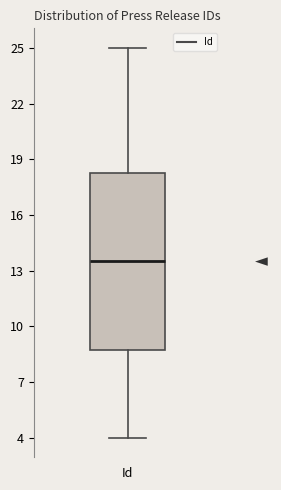

Read this box plot against the y-axis: the position of the median line, the range covered by the box, and the ends of both whiskers. The values are not printed on the chart, so give them approximately, as read against the axis.

median 13.5, box 9.0 to 18.5, whiskers 4.0 to 25.0